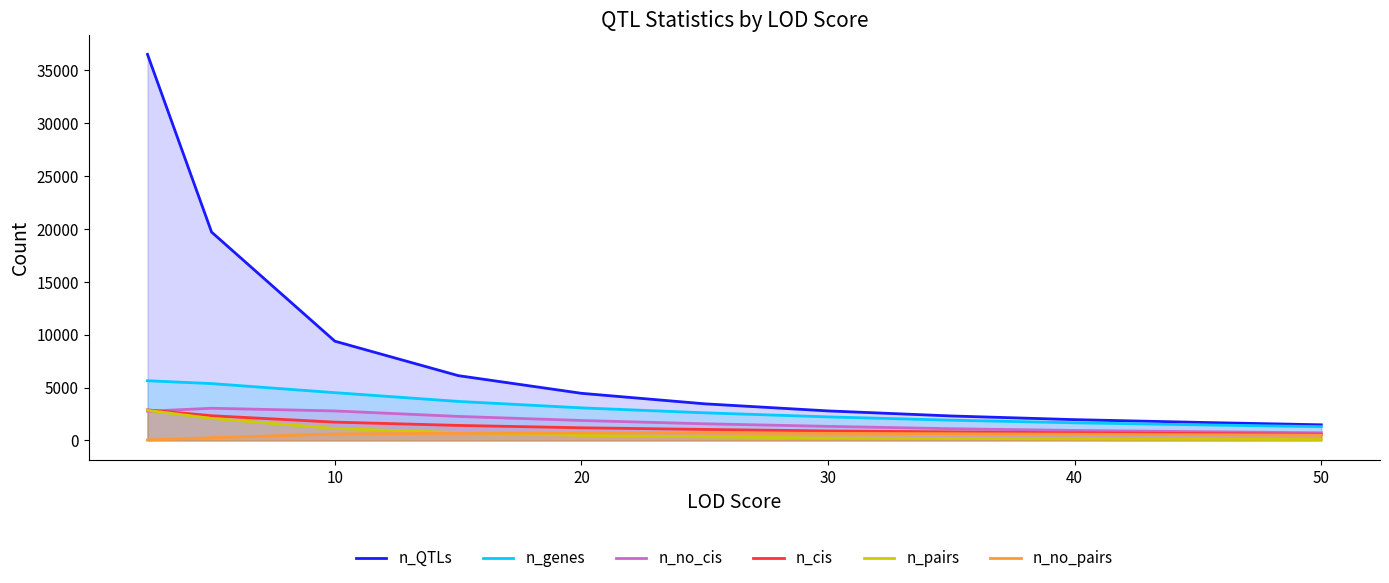

Reading right to left, transcribe all the data shown in this chart.

n_QTLs: 1475	1706	1963	2310	2788	3458	4452	6125	9379	19694	36498
n_genes: 1299	1474	1664	1912	2224	2609	3076	3686	4514	5372	5643
n_no_cis: 716	825	941	1105	1328	1571	1884	2269	2786	3040	2759
n_cis: 583	649	723	807	896	1038	1192	1417	1728	2332	2884
n_pairs: 85	110	140	178	230	336	480	745	1124	2081	2845
n_no_pairs: 498	539	583	629	666	702	712	672	604	251	39